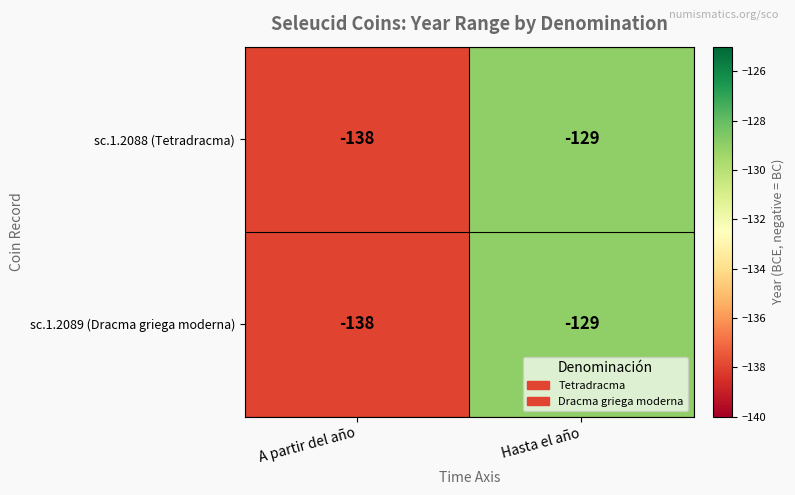

The value of sc.1.2088 (Tetradracma) at A partir del año is -205. True or false?

False